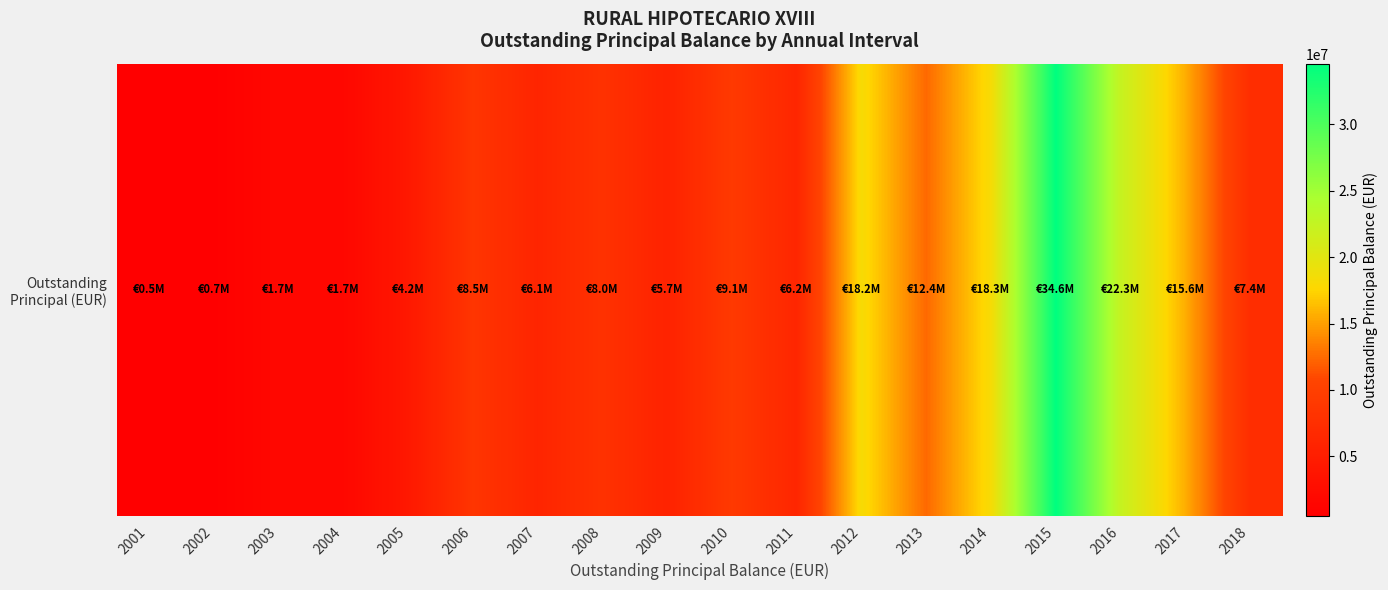

What is the average value?

10062475.6